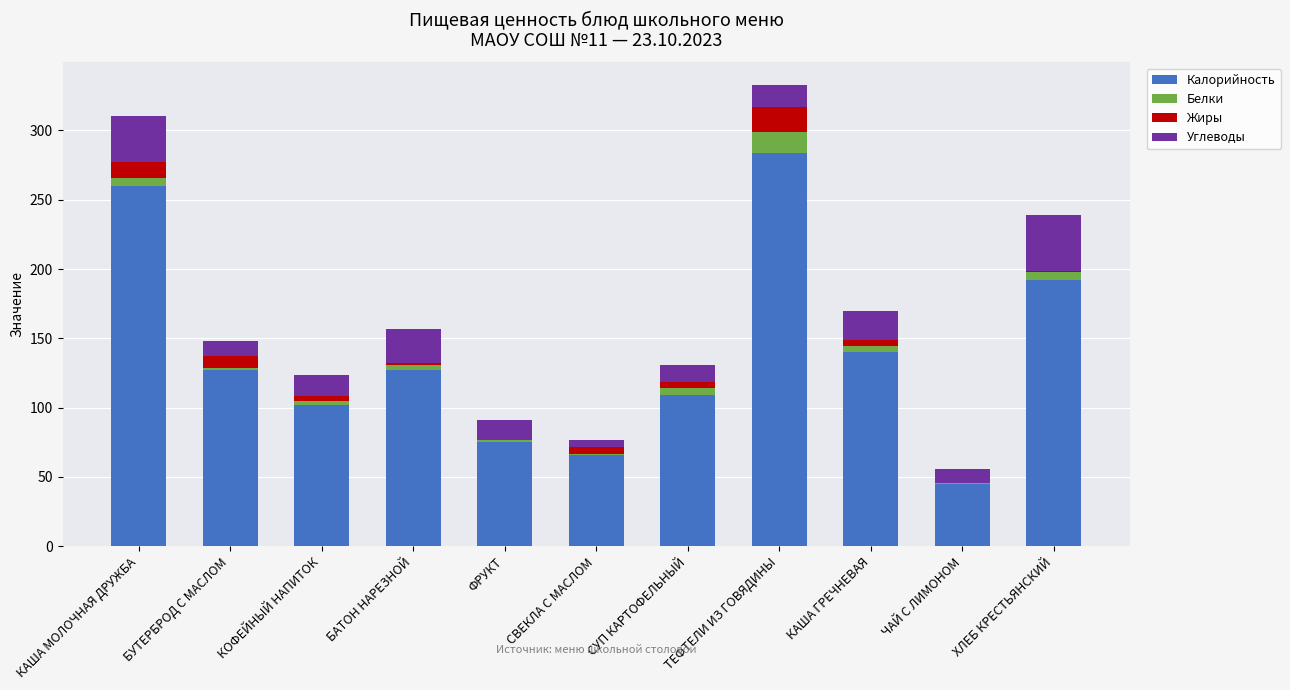

Are the bars grouped side by side (vs. stacked)?

No